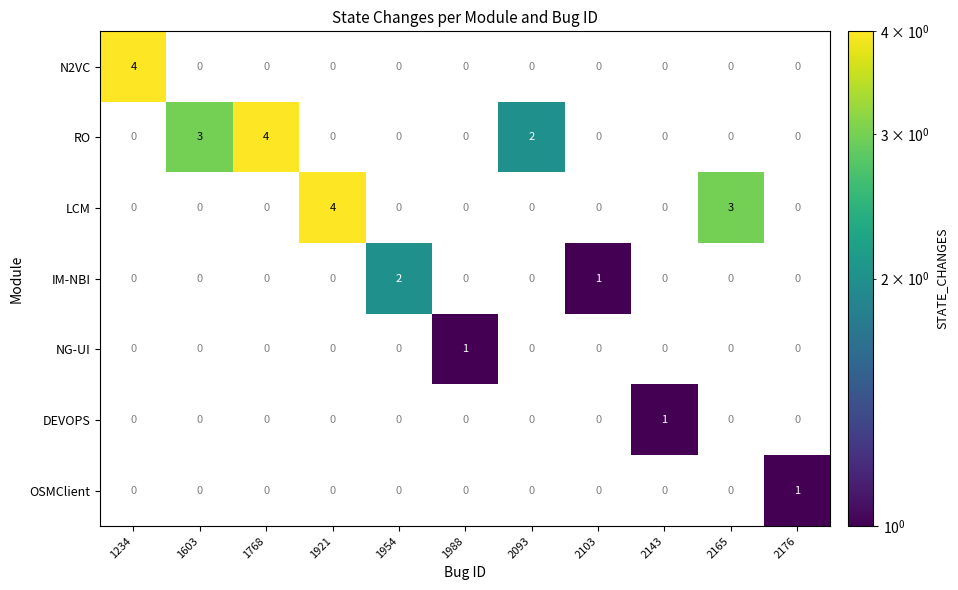

How many data points in DEVOPS are above 0?

1